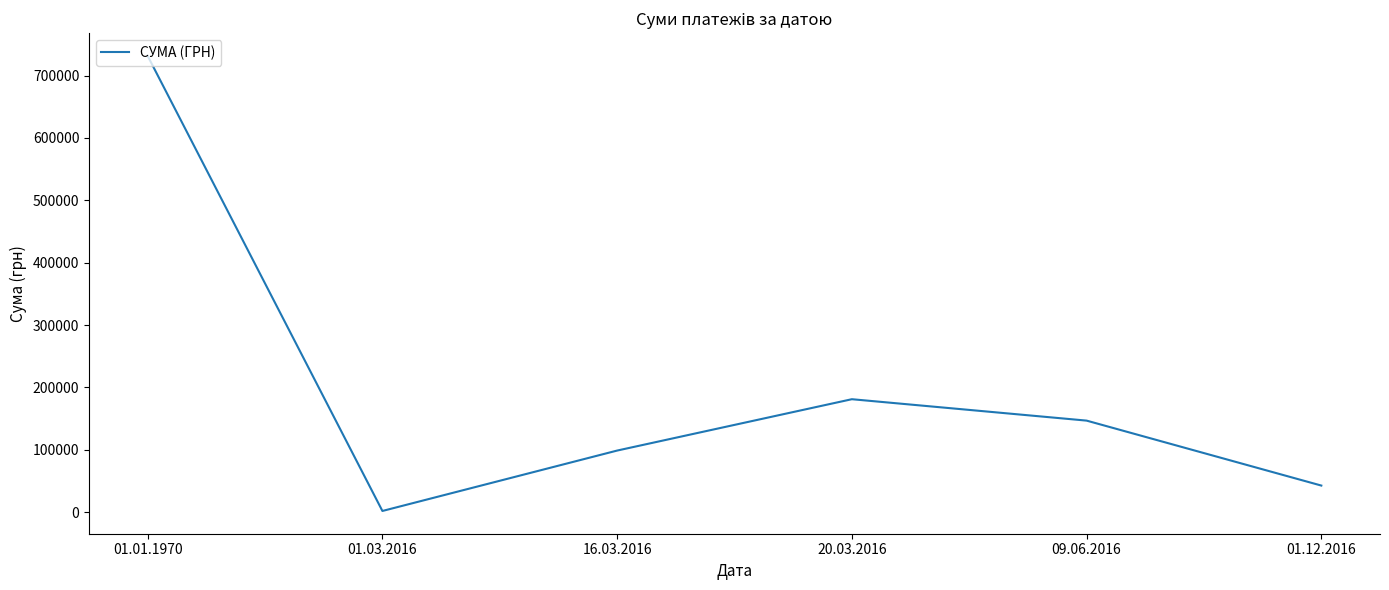

What is the average value?

200401.0